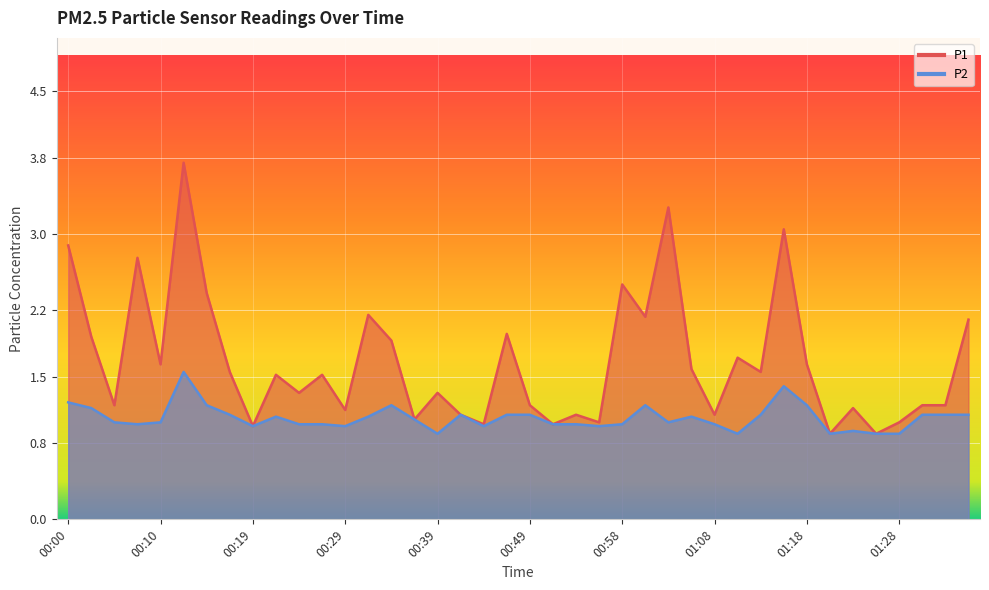

What is the label of the 14th point from the left?

00:32